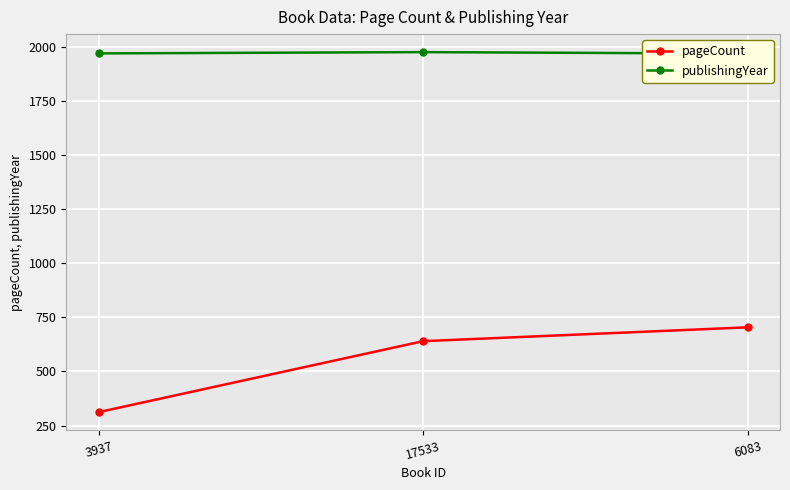

What is the average value of the publishingYear series?

1972